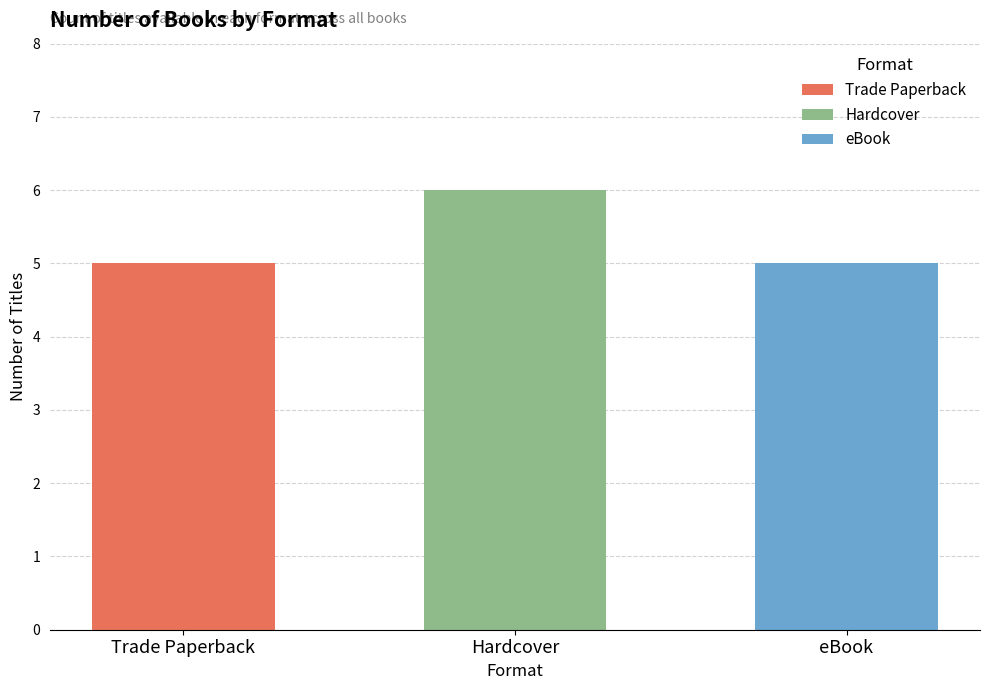

What are all the series names shown in the legend?

Trade Paperback, Hardcover, eBook